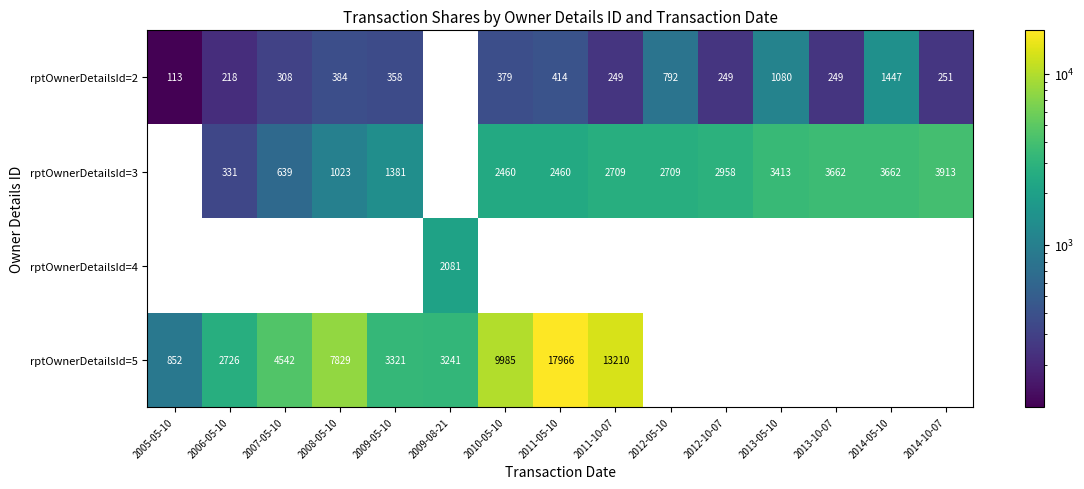

Which series has the widest spread of values?

rptOwnerDetailsId=5